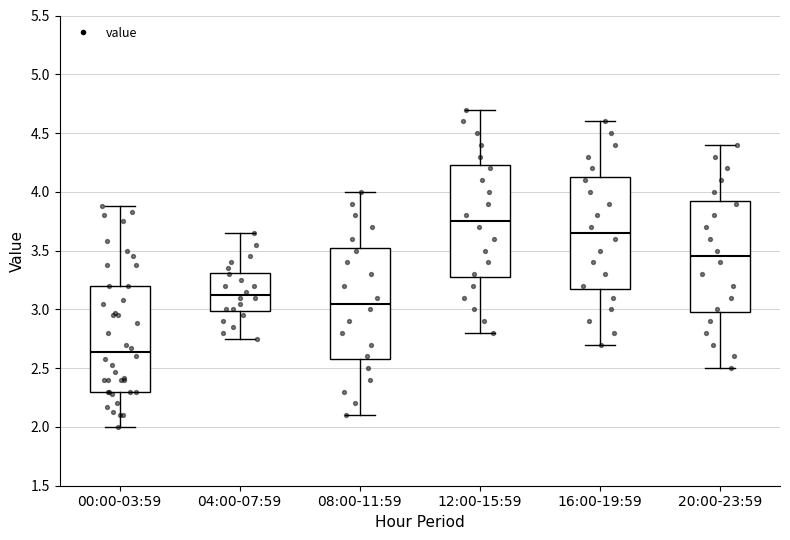

Reading left to right, transcribe this box plot: for each box, give where its median line is, the range the box spans, and where its two whiskers end, as read against the y-axis. The values are not printed on the chart, so give them approximately, as read against the axis.

00:00-03:59: median 2.65, box 2.30 to 3.20, whiskers 2.00 to 3.90
04:00-07:59: median 3.15, box 3.00 to 3.30, whiskers 2.75 to 3.65
08:00-11:59: median 3.05, box 2.60 to 3.55, whiskers 2.10 to 4.00
12:00-15:59: median 3.75, box 3.30 to 4.25, whiskers 2.80 to 4.70
16:00-19:59: median 3.65, box 3.20 to 4.15, whiskers 2.70 to 4.60
20:00-23:59: median 3.45, box 3.00 to 3.95, whiskers 2.50 to 4.40